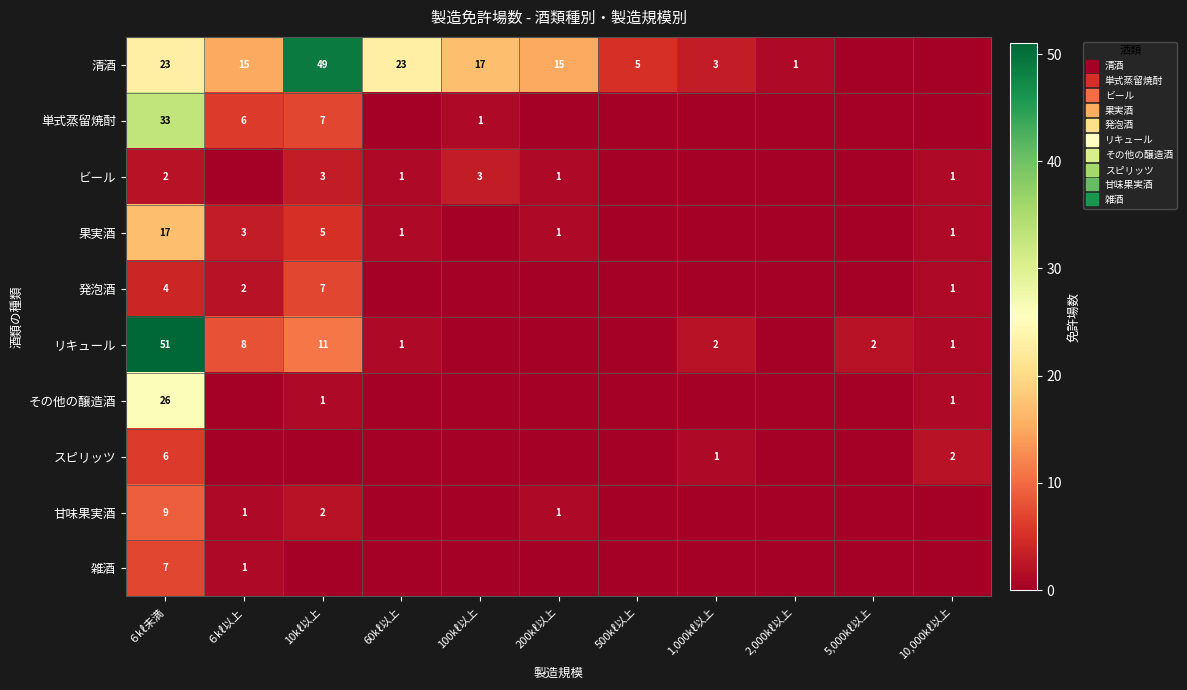

How many positive values does the 清酒 series have?

9